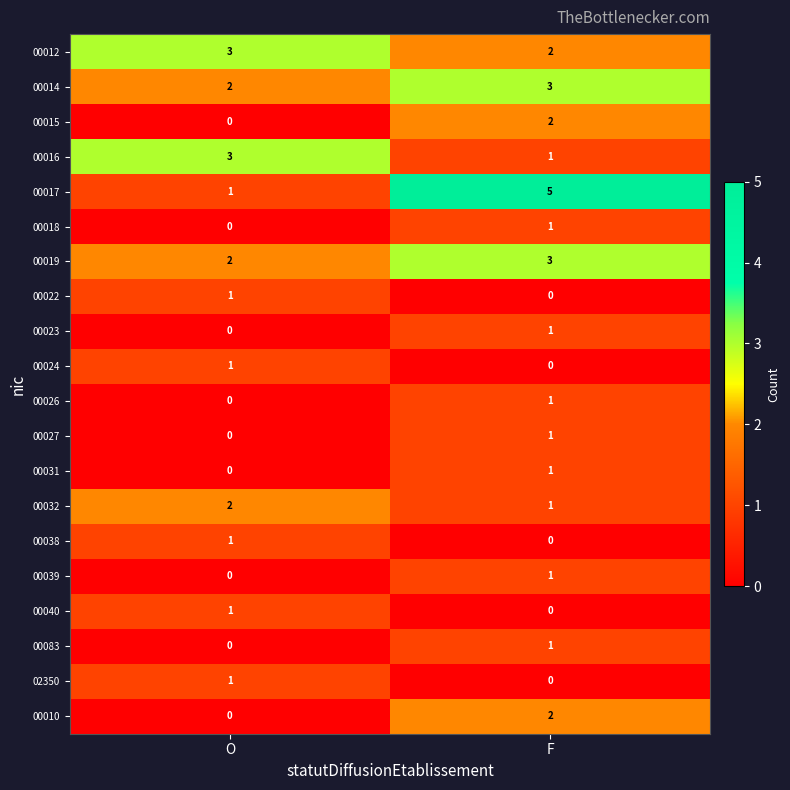

Where is 00031 nearest to the value 0?

O